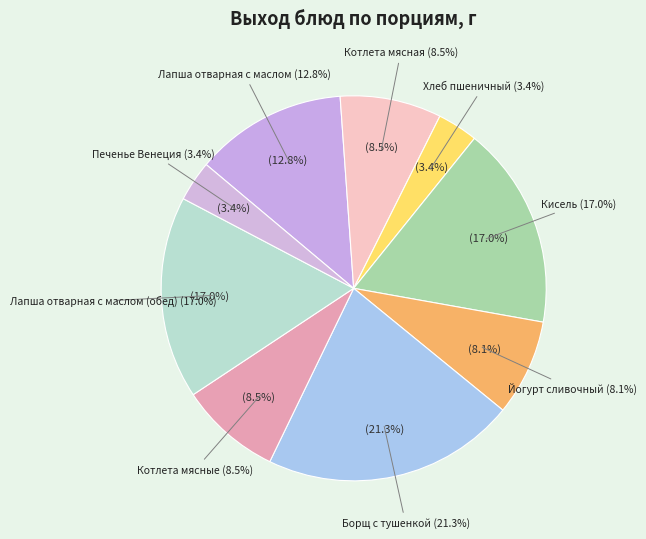

True or false: Йогурт сливочный accounts for 8% of the total.

True